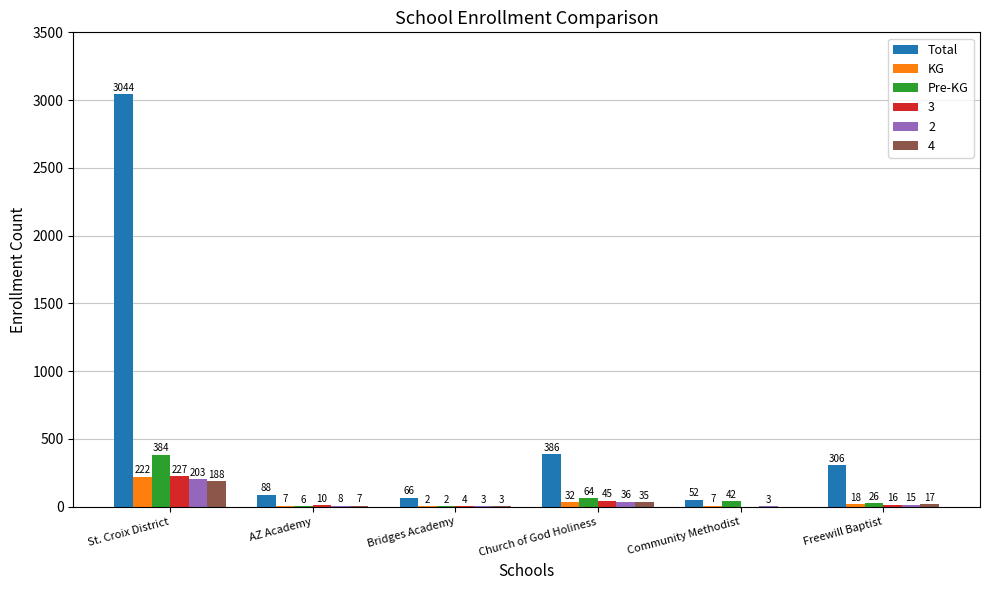

Which series has the largest total across all categories?

Total